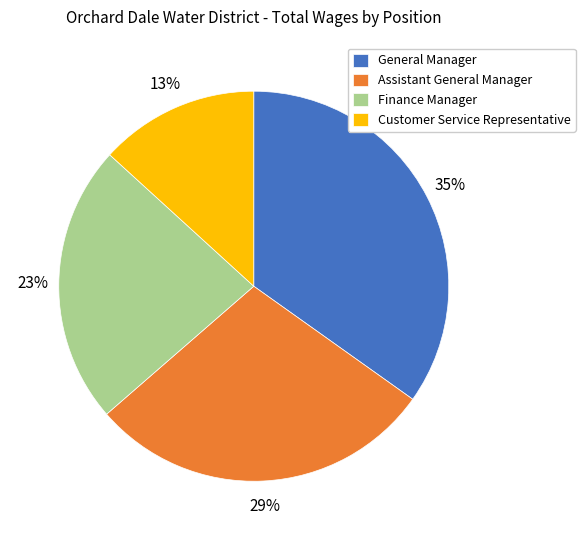

Is the sum of Customer Service Representative and Assistant General Manager greater than half?

No